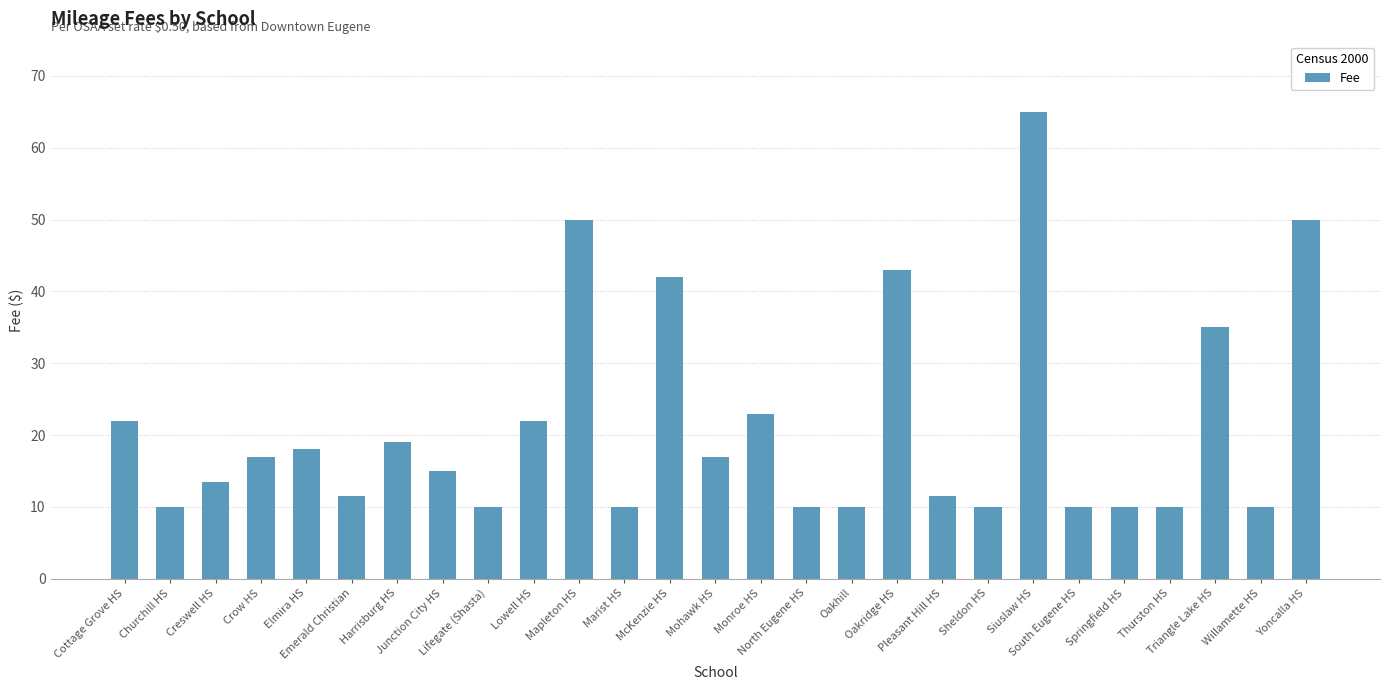

Which has a higher value, Pleasant Hill HS or Oakhill?

Pleasant Hill HS